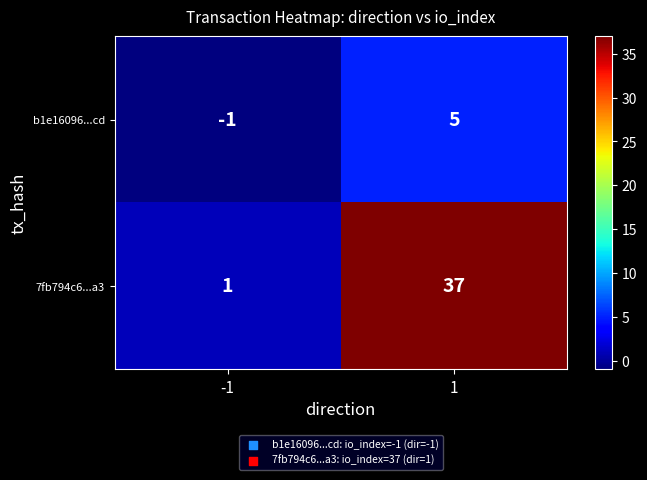

Rank the series by their maximum value, from lowest to highest.

b1e16096...cd, 7fb794c6...a3